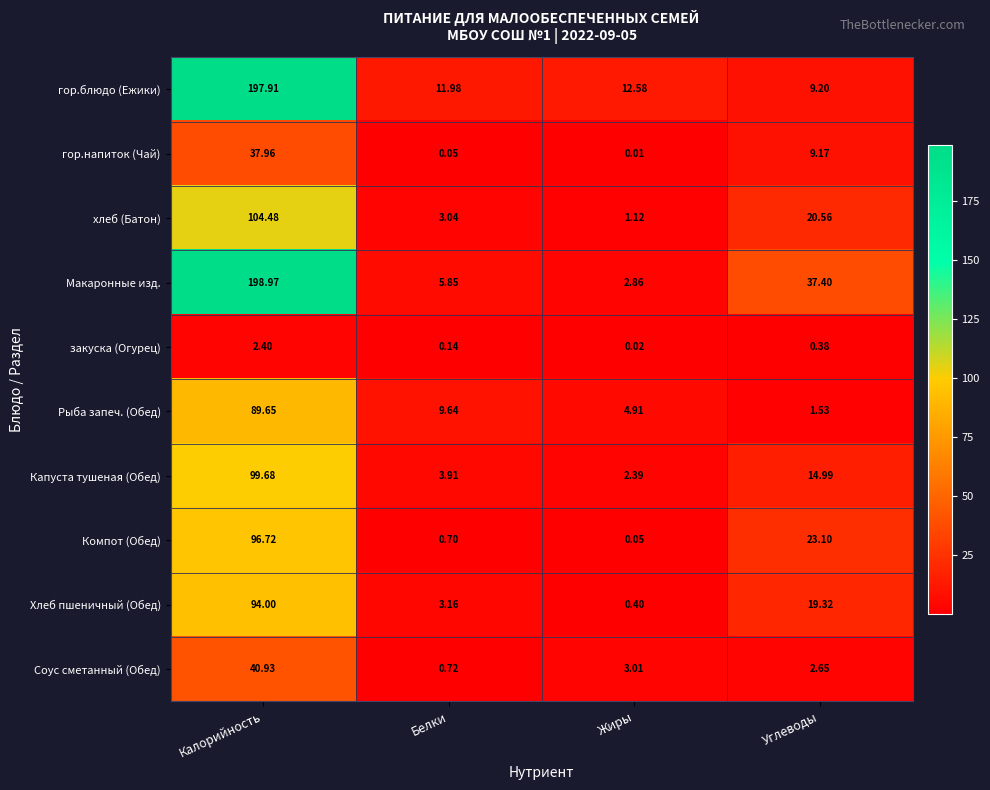

Which series changed the most between Белки and Жиры?

Рыба запеч. (Обед)